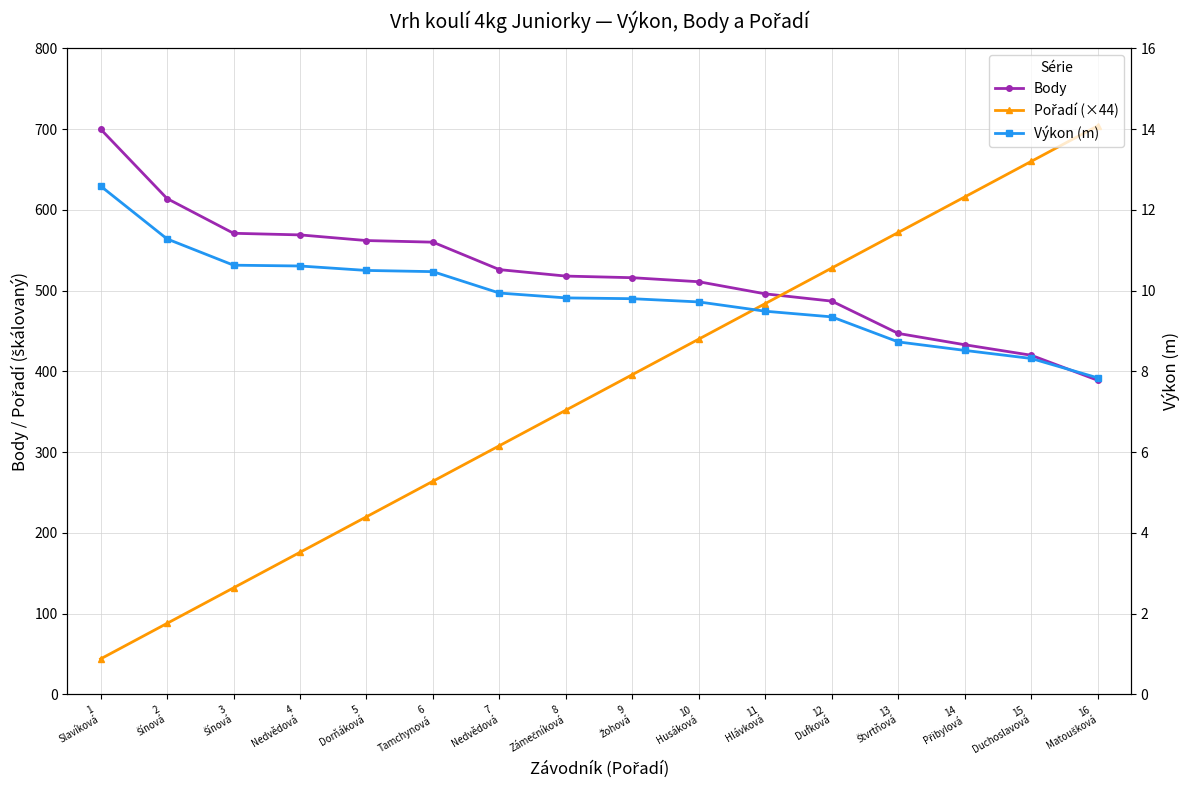

What is the label of the 2nd point from the right?

15
Duchoslavová